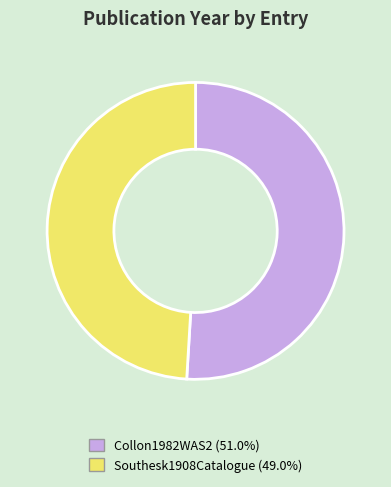

What is the majority slice?

Collon1982WAS2